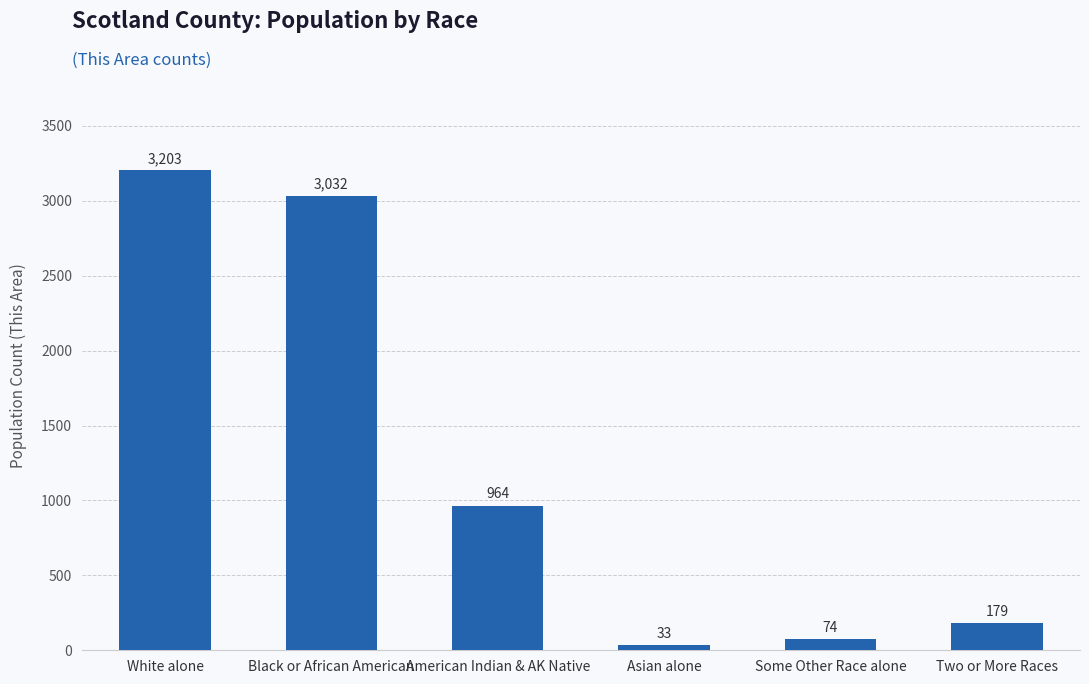

Reading left to right, transcribe all the data shown in this chart.

3203	3032	964	33	74	179